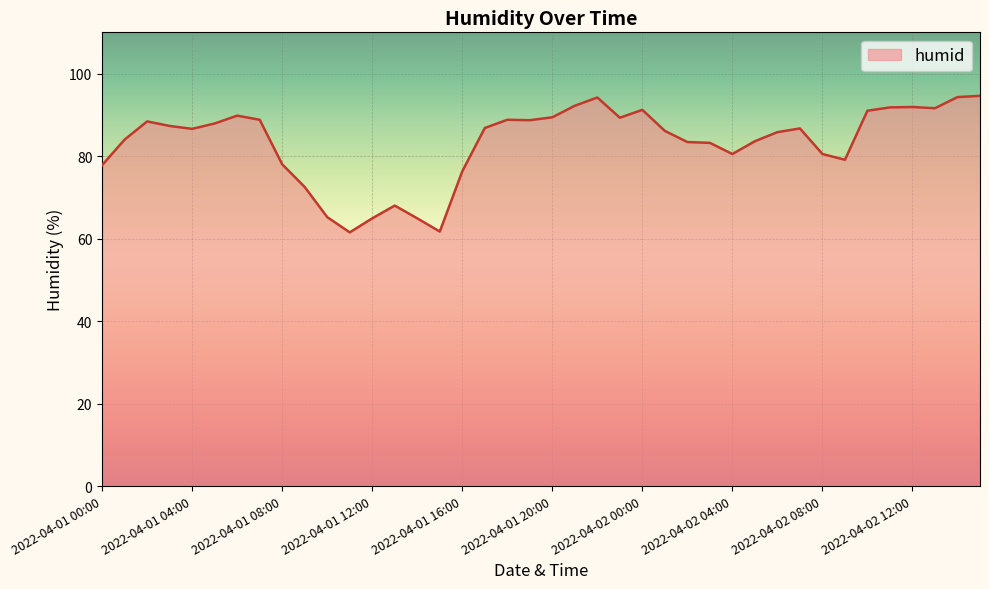

What is the minimum value shown in the chart?

61.5